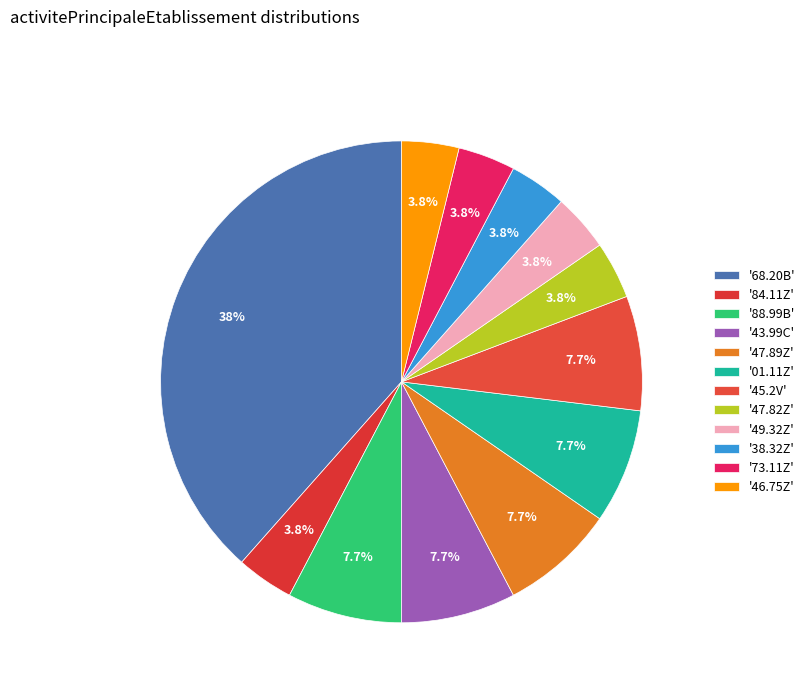

To the nearest percent, what is the difference between the largest and smallest slice percentages?

35%